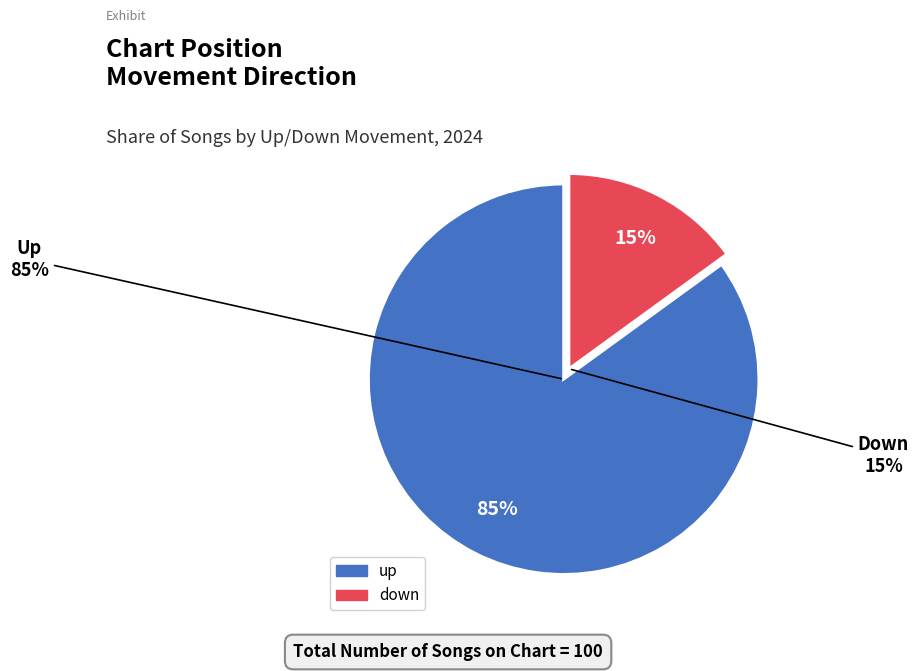

How many slices are in this pie chart?

2